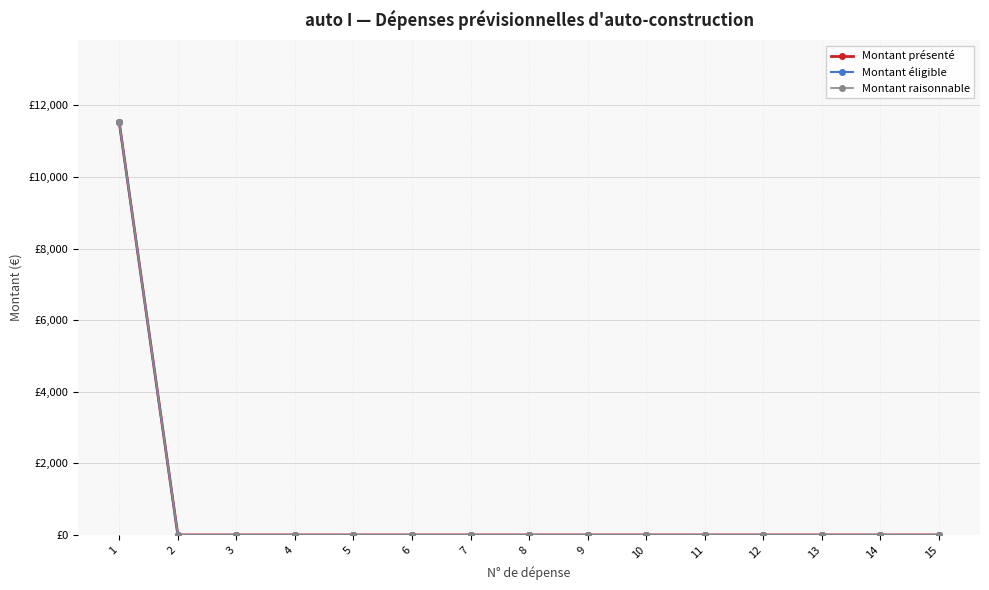

List the series in order of their peak value, highest first.

Montant présenté, Montant éligible, Montant raisonnable